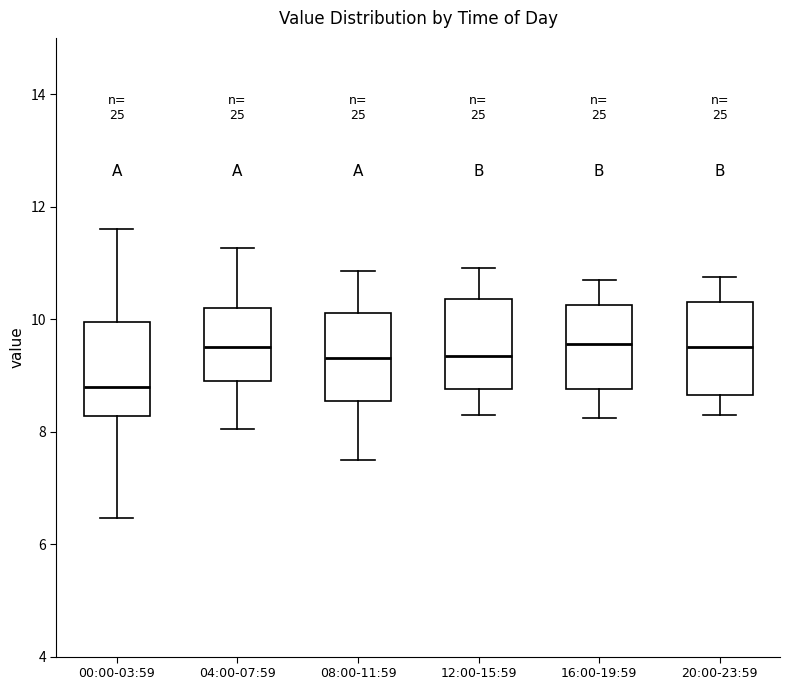

Where does the lower whisker of the box for 08:00-11:59 end on the y-axis? The values are not printed on the chart, so give them approximately, as read against the axis.

7.6